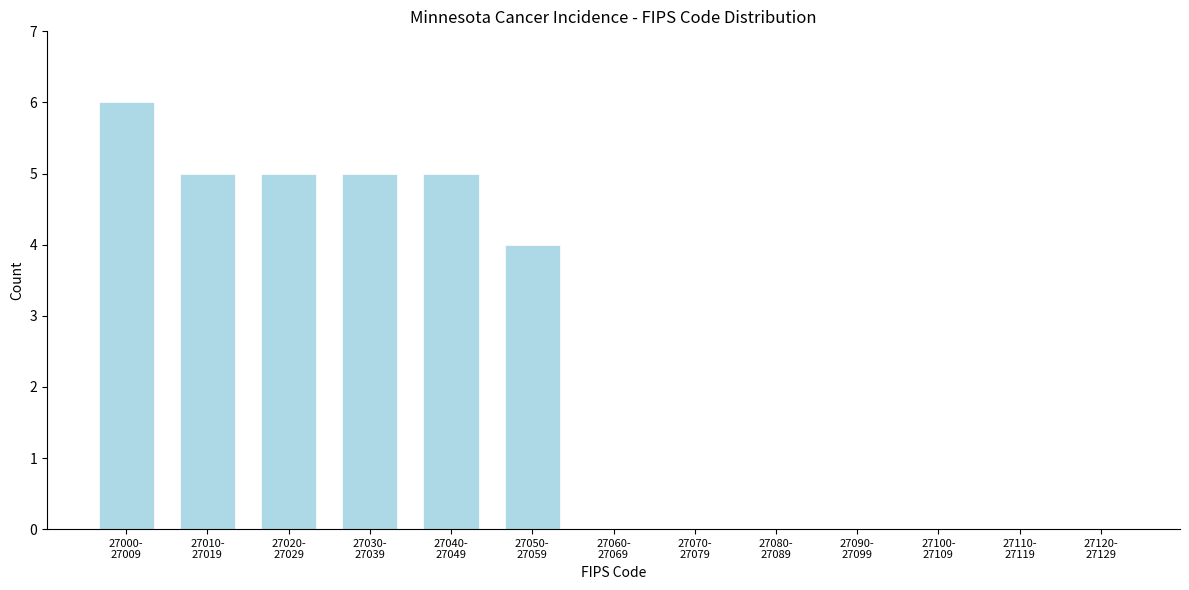

What is the sum of all values?

30